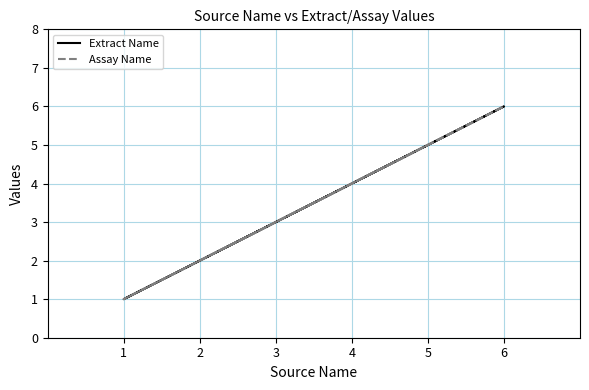

At how many categories does at least one series exceed 4?

2